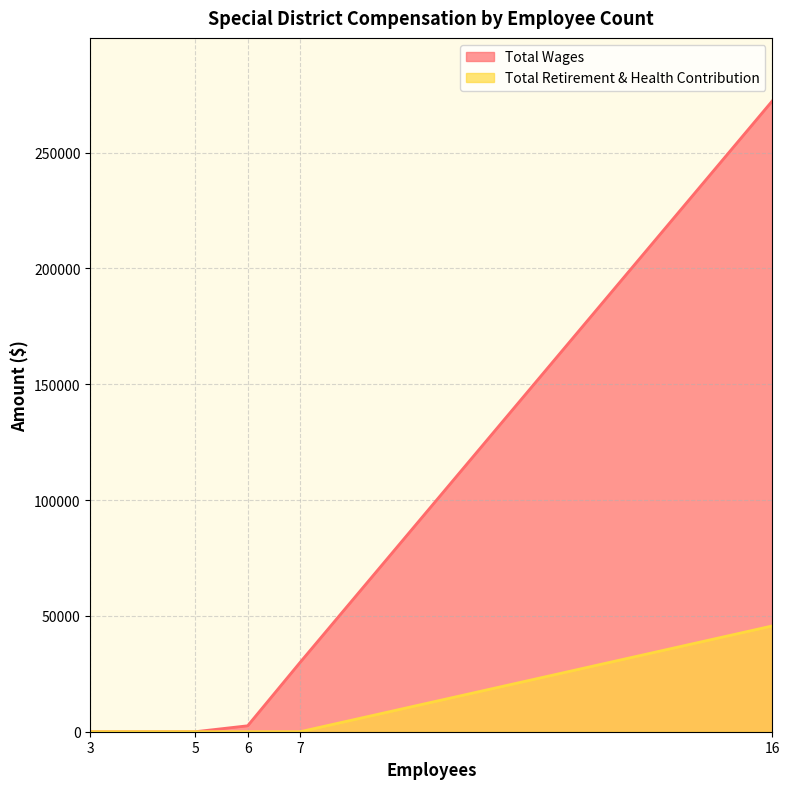

What is the total value across all series at 6?

2565